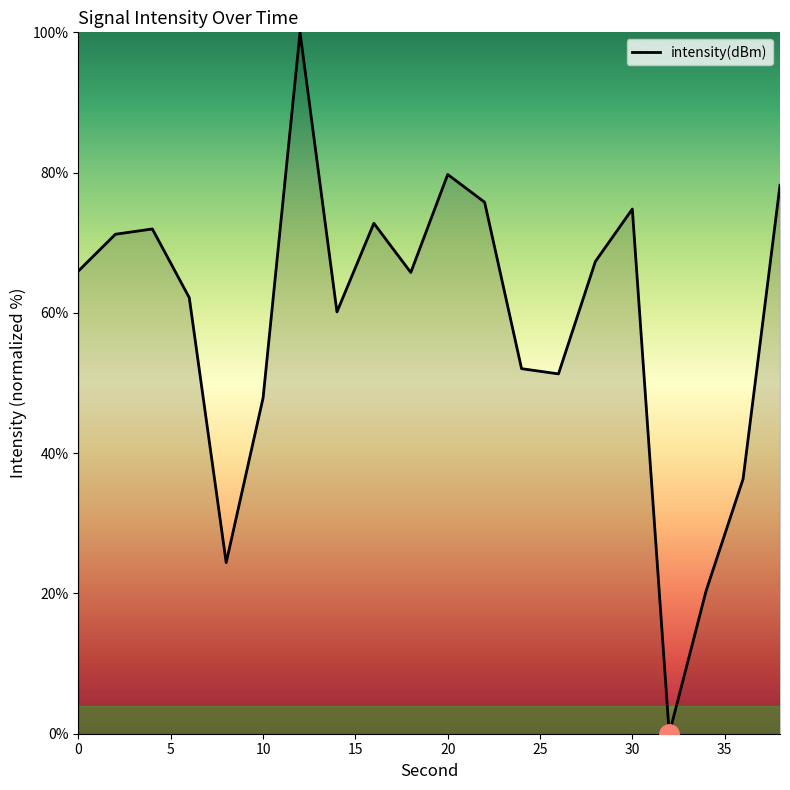

What is the maximum value shown in the chart?

100.0